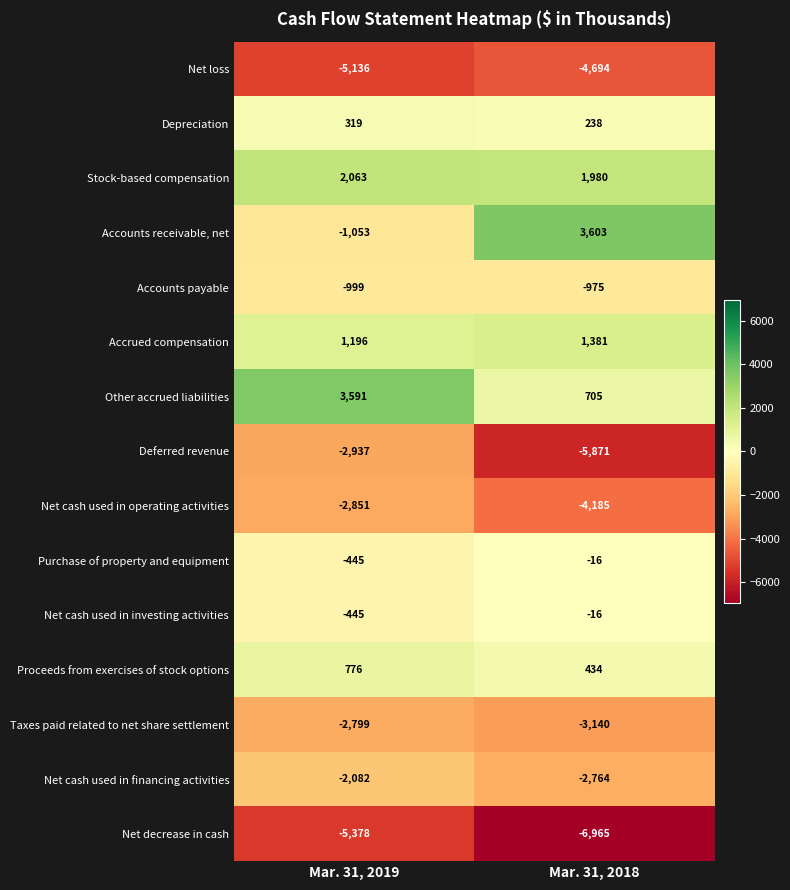

What is the greatest value displayed?

3603